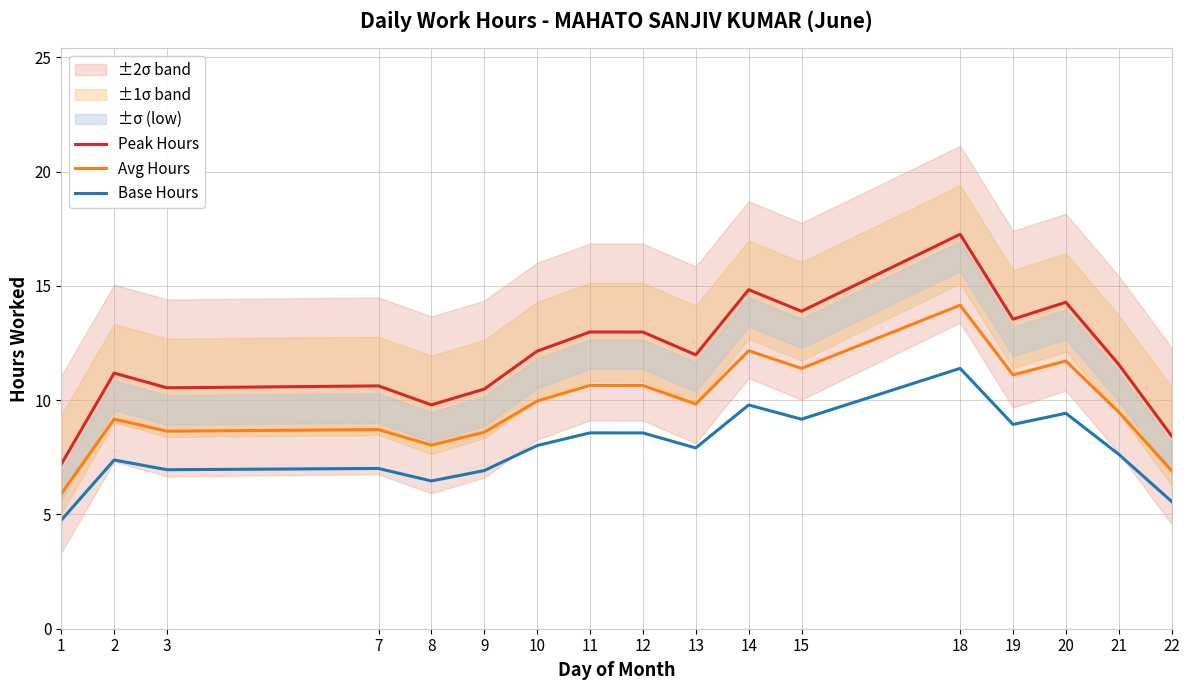

Is this an area chart (filled region under the line)?

No